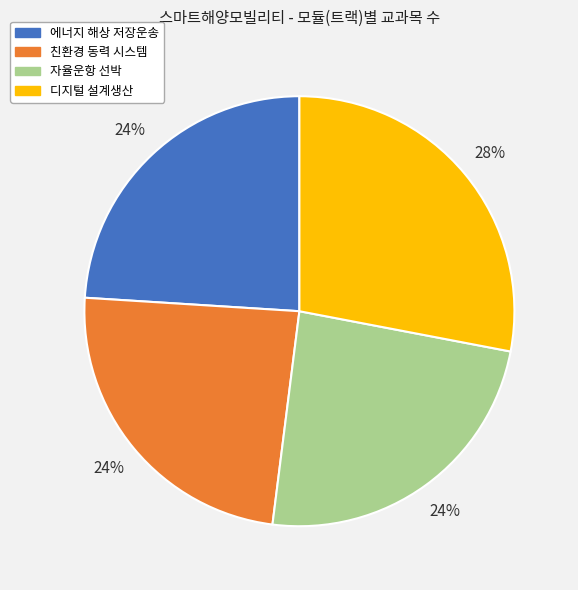

How many slices are in this pie chart?

4